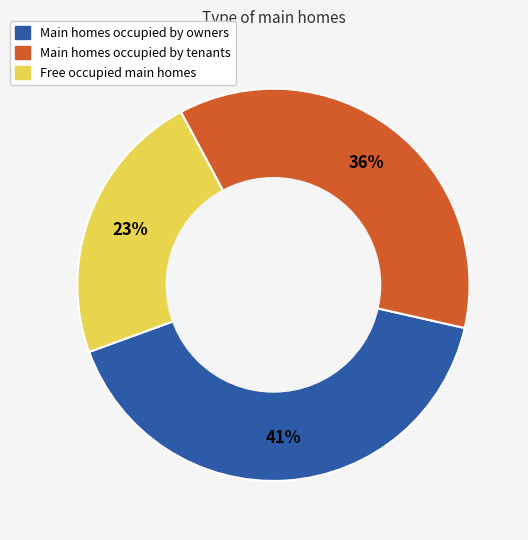

Is there a majority slice in this chart?

No